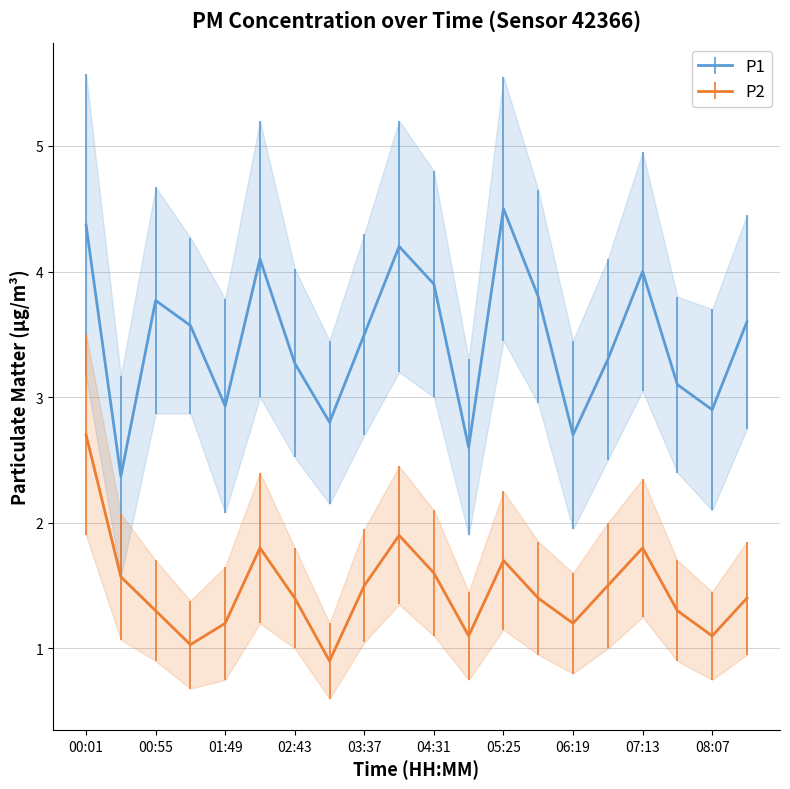

Is the value of P1 at 08:07 greater than the value of P2 at 05:52?

Yes